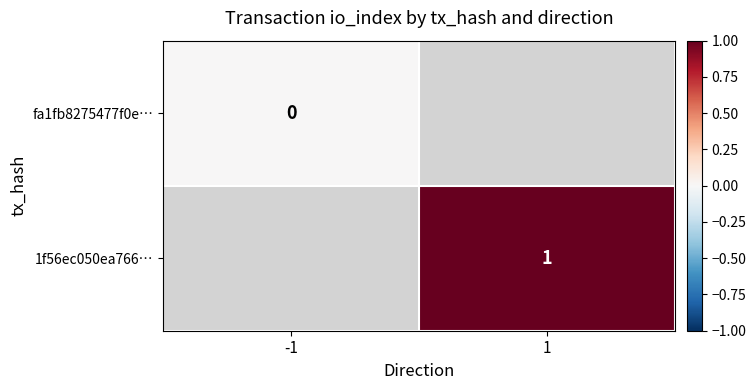

Is it true that 1f56ec050ea766… equals 1.8 at 1?

False